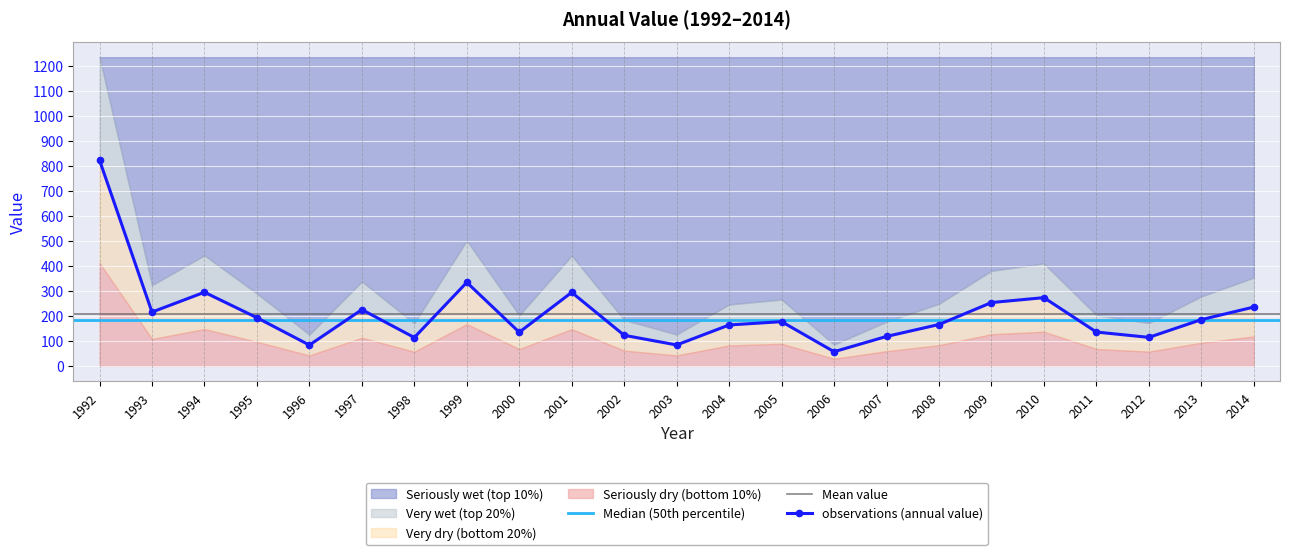

At which category does the data reach its first local valley?

1993